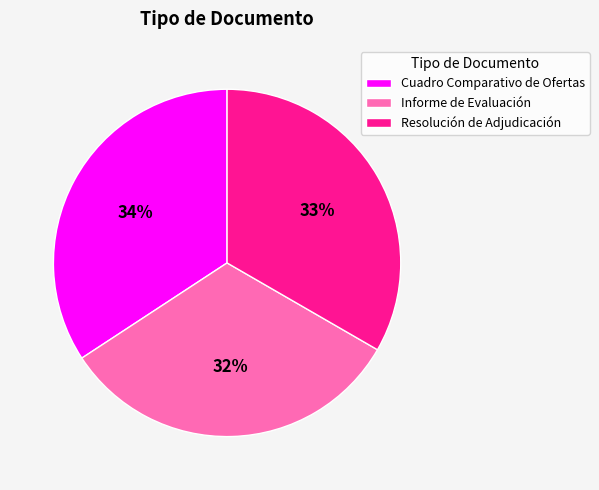

To the nearest percent, what portion does 34% represent?

34%